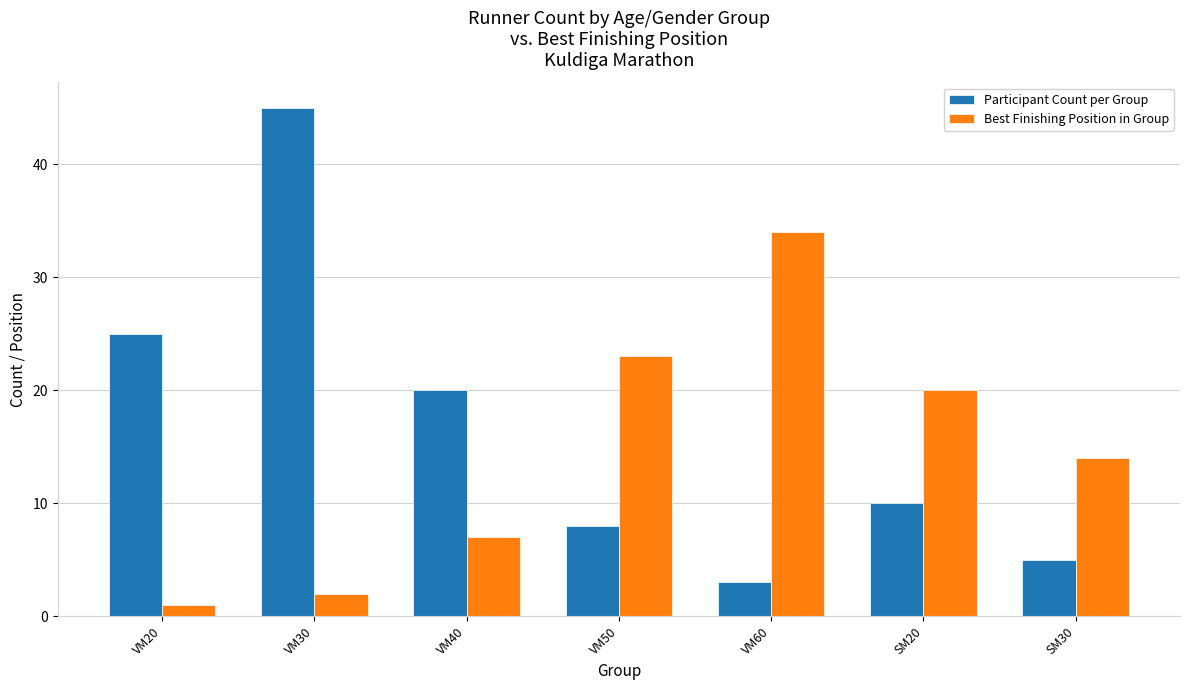

Is it true that Participant Count per Group equals 33 at VM20?

False